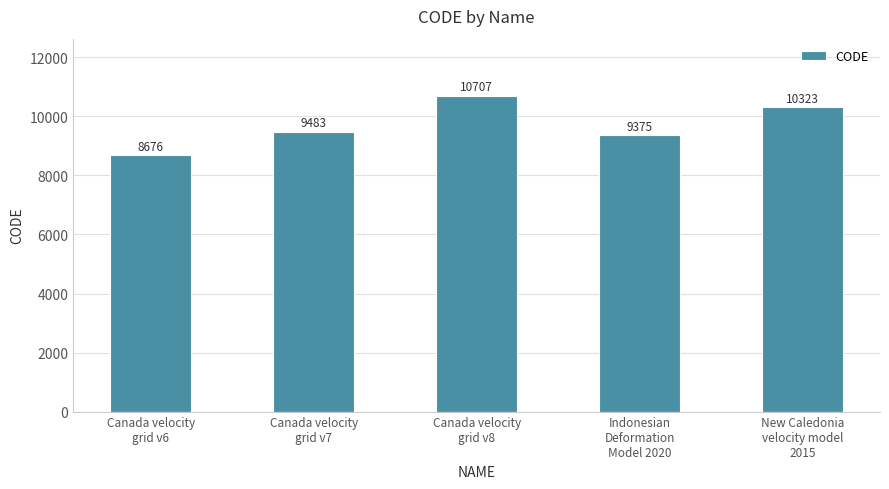

What is the smallest value displayed?

8676